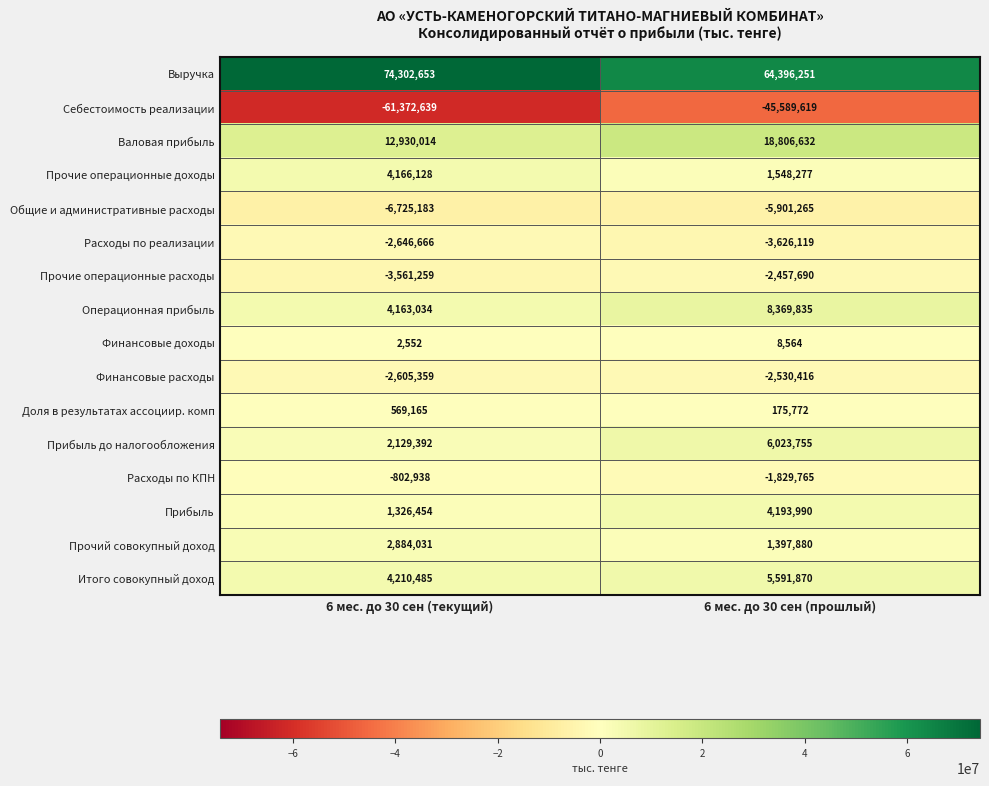

At which category does the chart reach its peak across all series?

6 мес. до 30 сен (текущий)